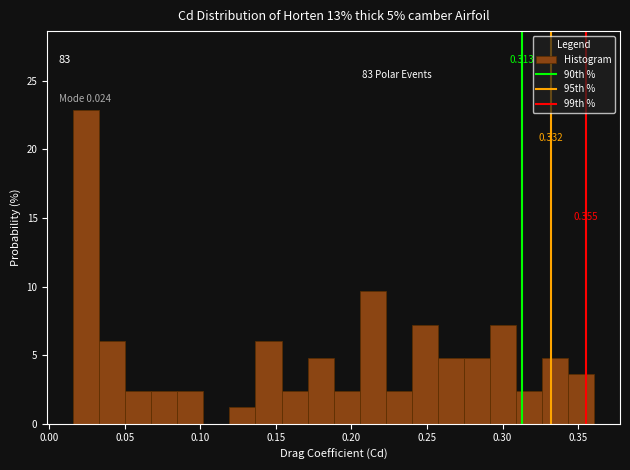

Read against the x-axis, roughly where is the centre of the tallest bar?

0.025